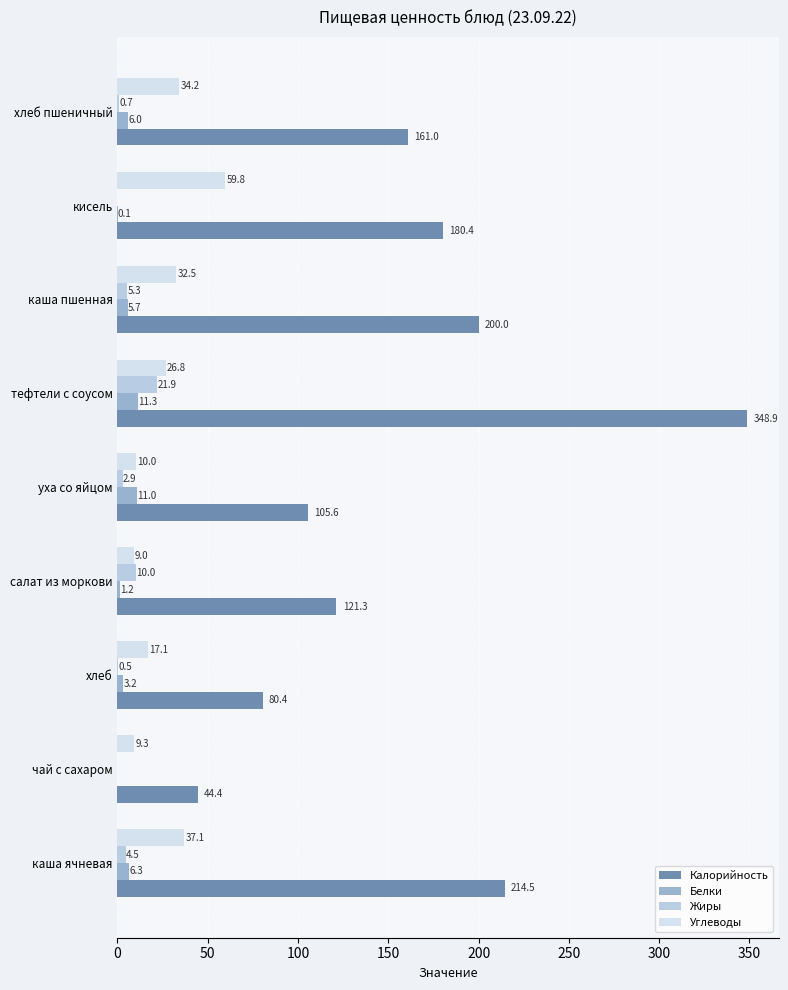

Which series changed the most between каша ячневая and кисель?

Калорийность